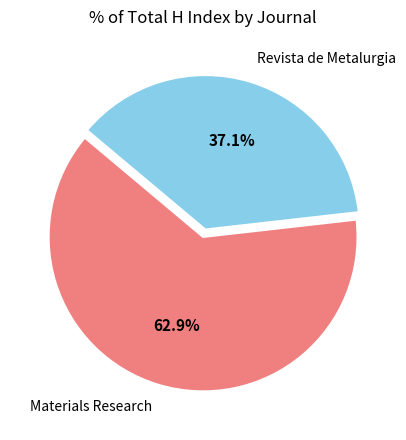

How many segments does this pie chart have?

2